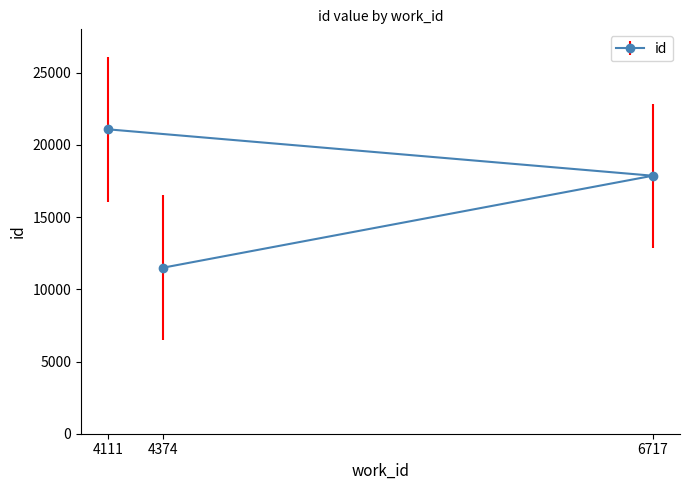

What is the value of the 3rd point from the left?

17864